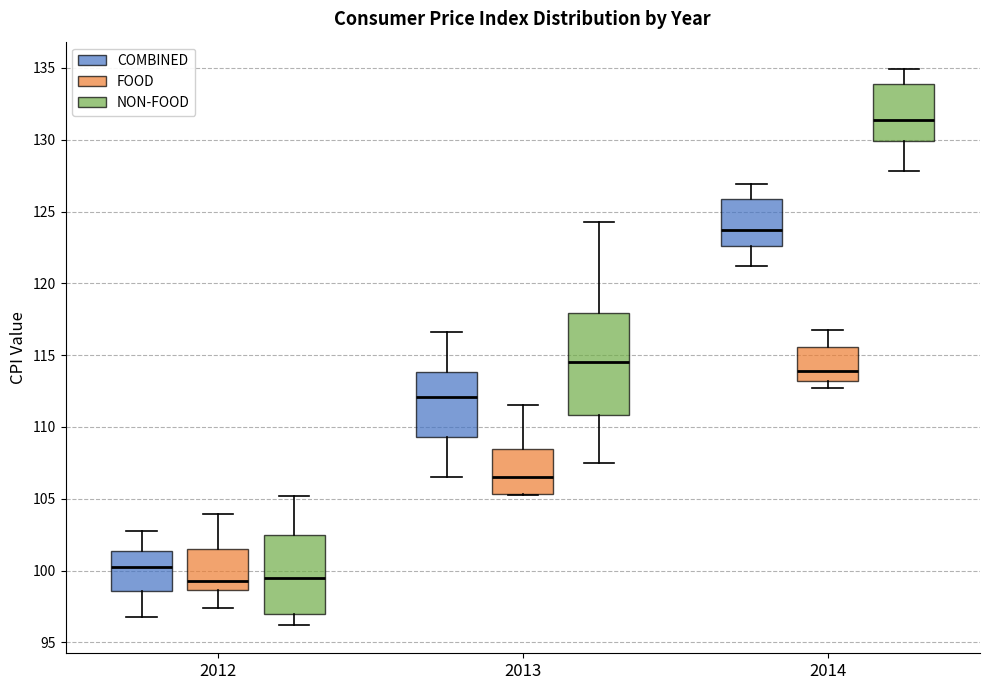

Which box has the highest median line?

2014 (NON-FOOD)